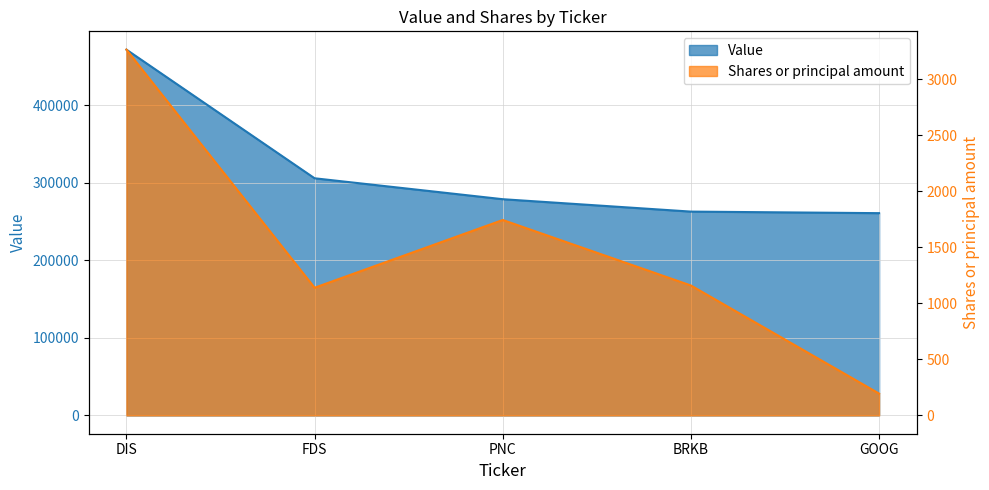

The Value series shows 472000 at DIS. True or false?

True